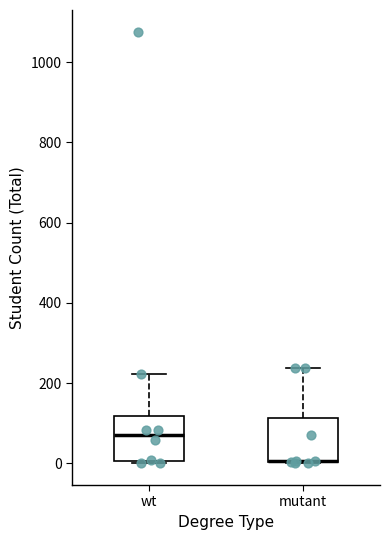

Reading left to right, transcribe this box plot: for each box, give where its median line is, the range the box spans, and where its two whiskers end, as read against the y-axis. The values are not printed on the chart, so give them approximately, as read against the axis.

wt: median 80, box 0 to 120, whiskers 0 to 220
mutant: median 0 (drawn on the box's lower edge), box 0 to 120, whiskers 0 to 240